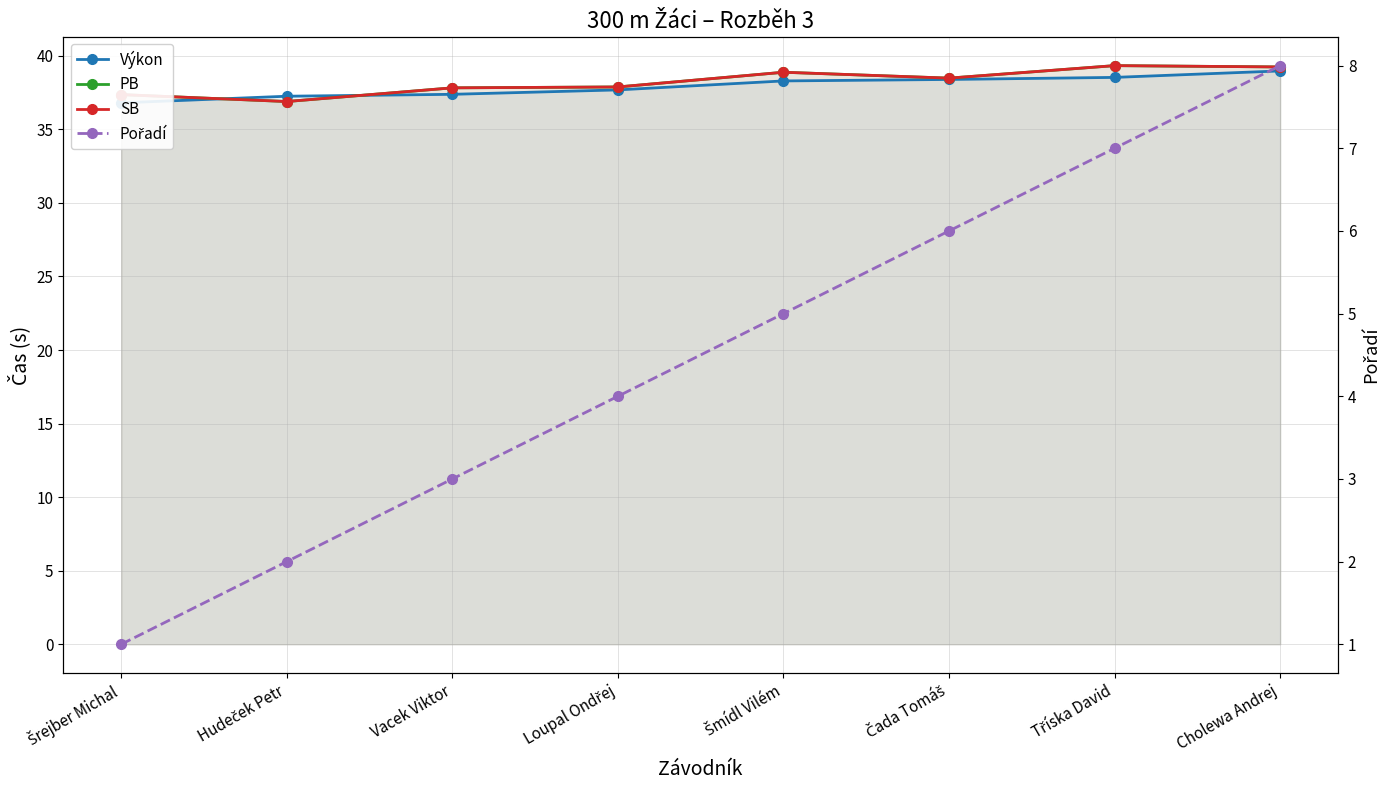

At which label does SB reach its peak?

Tříska David